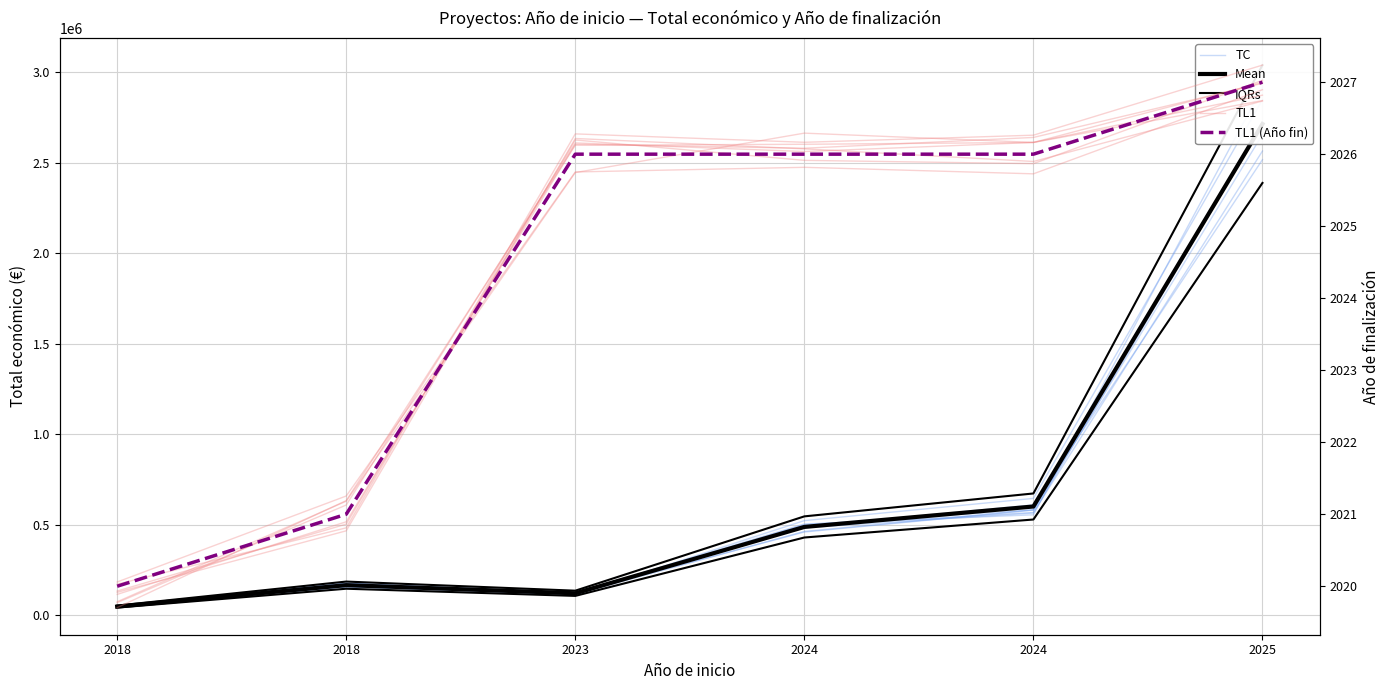

What is the smallest value displayed?

2020.0